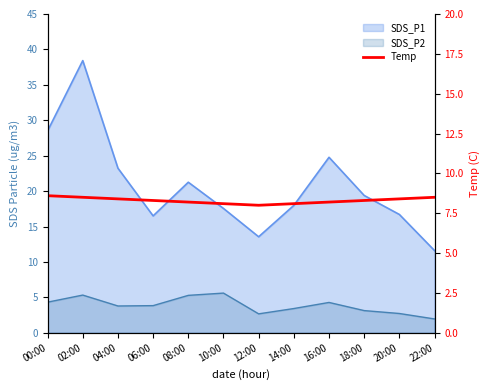

Count the number of values greater than 8.

11